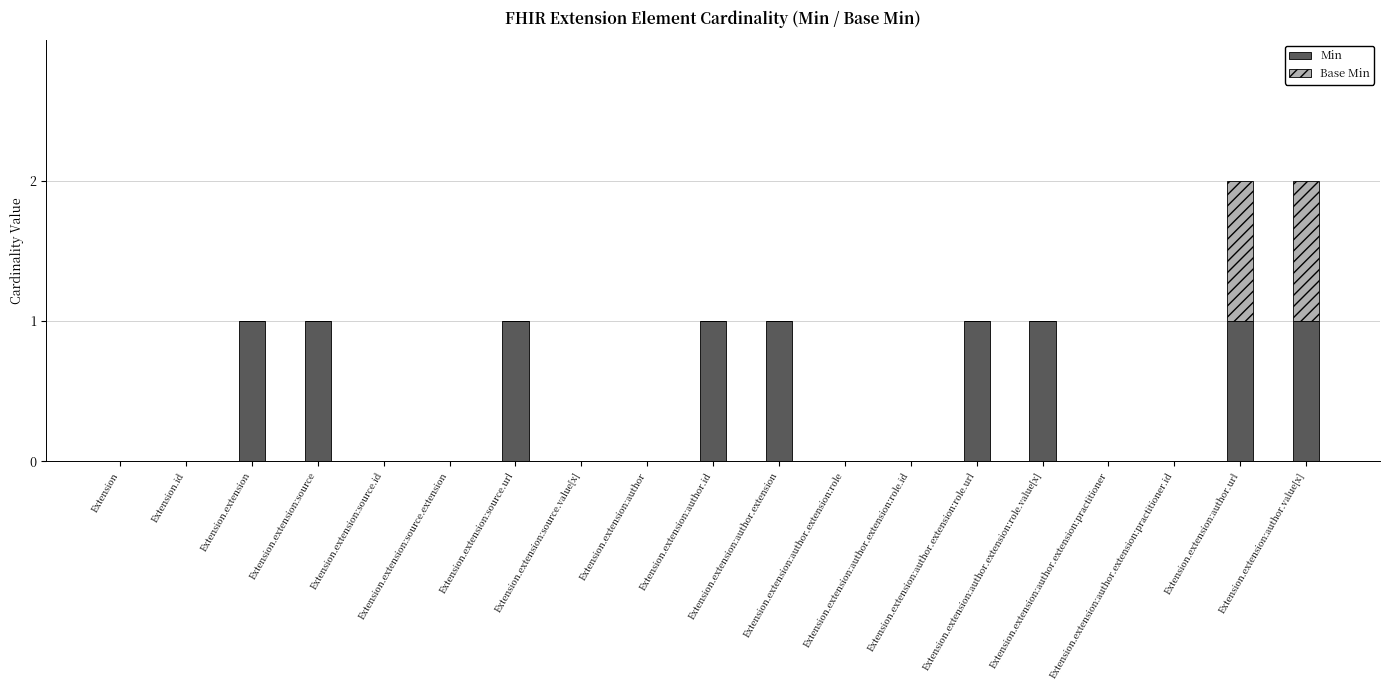

Rank the series by their average value, from highest to lowest.

Min, Base Min